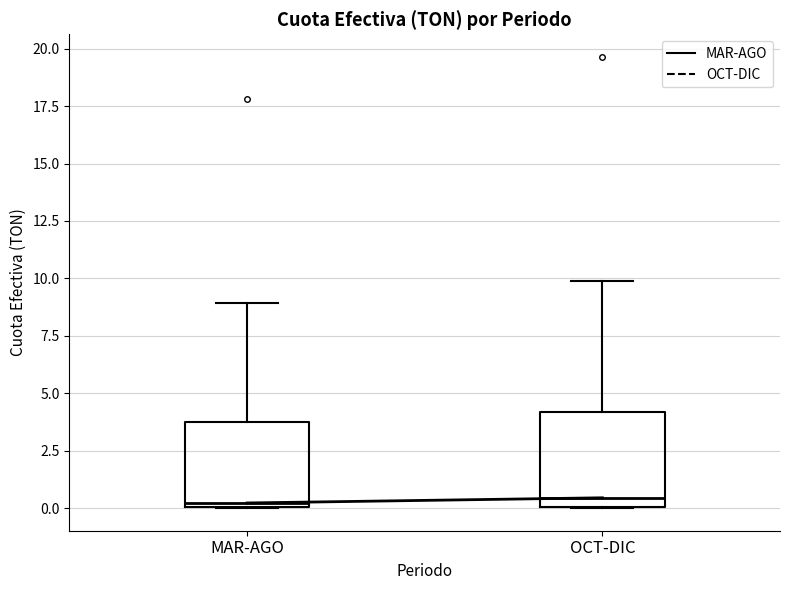

Where is the lower edge of the box for OCT-DIC on the y-axis? The values are not printed on the chart, so give them approximately, as read against the axis.

0.0